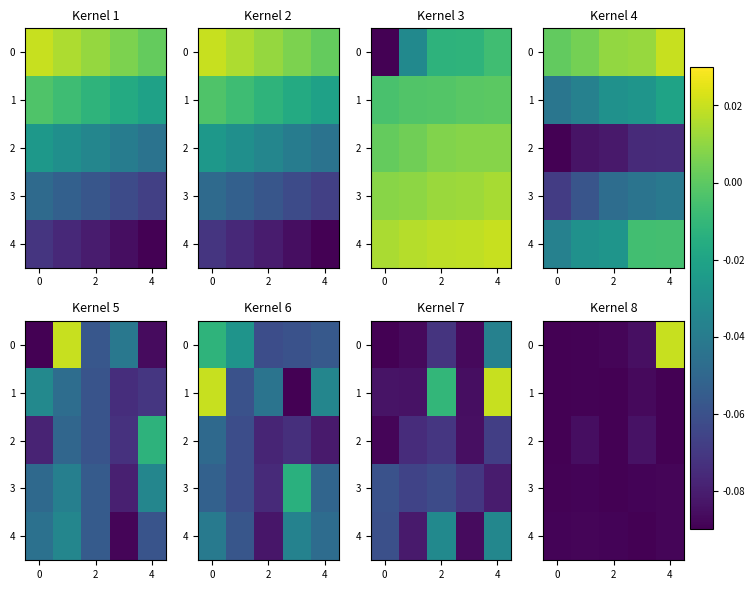

How many series are shown in this chart?

5